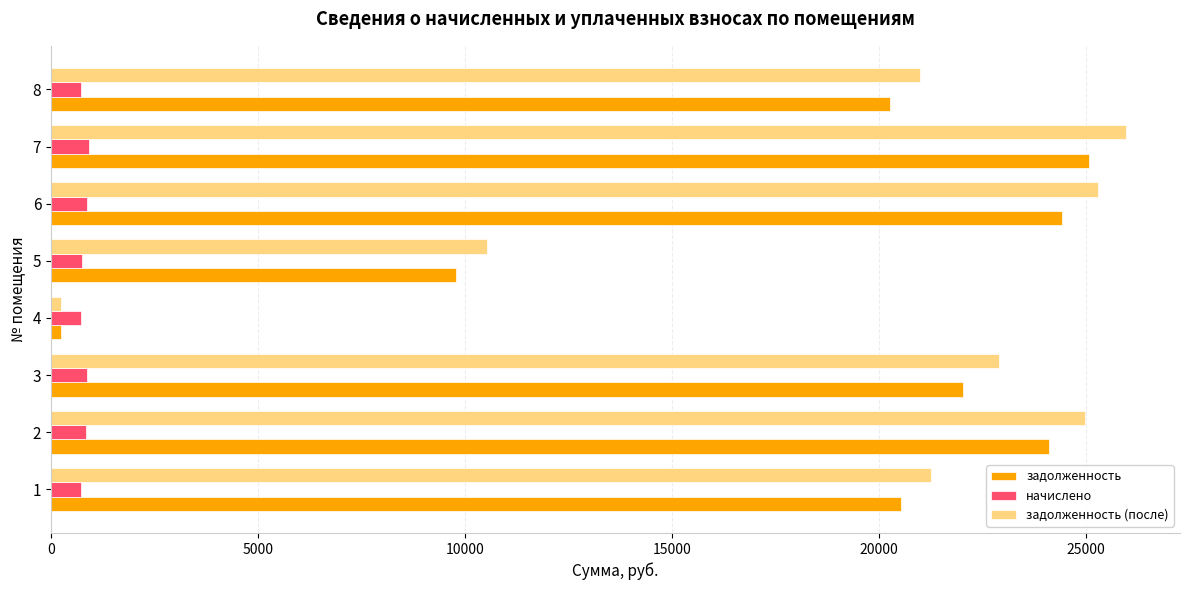

At which label is задолженность (после) closest to 13109?

5